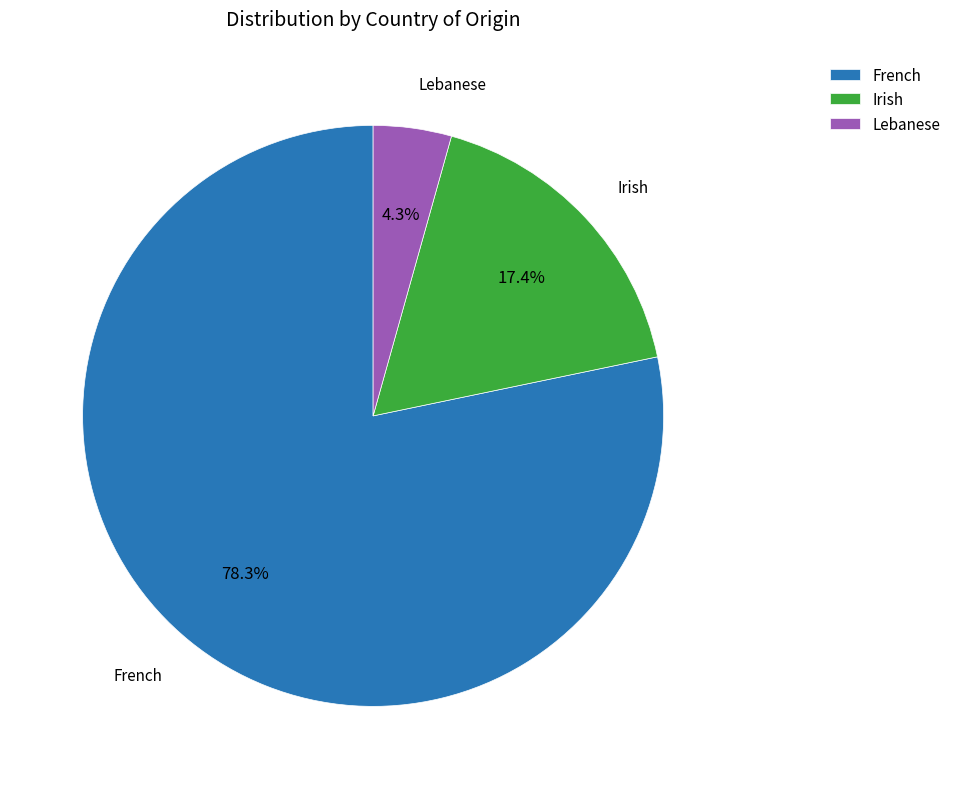

To the nearest percent, what portion does Irish represent?

17%